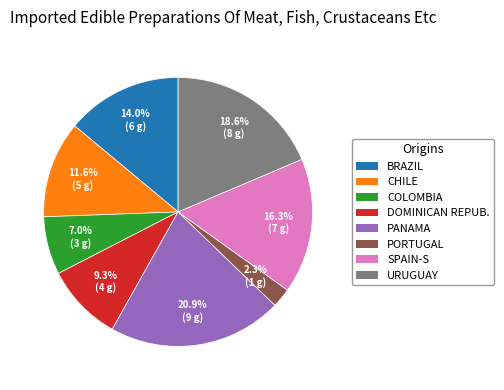

Count the number of slices in the pie.

8